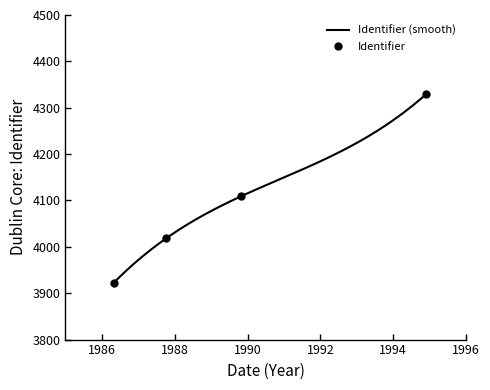

What is the label of the 2nd point from the left?

1987-10-07